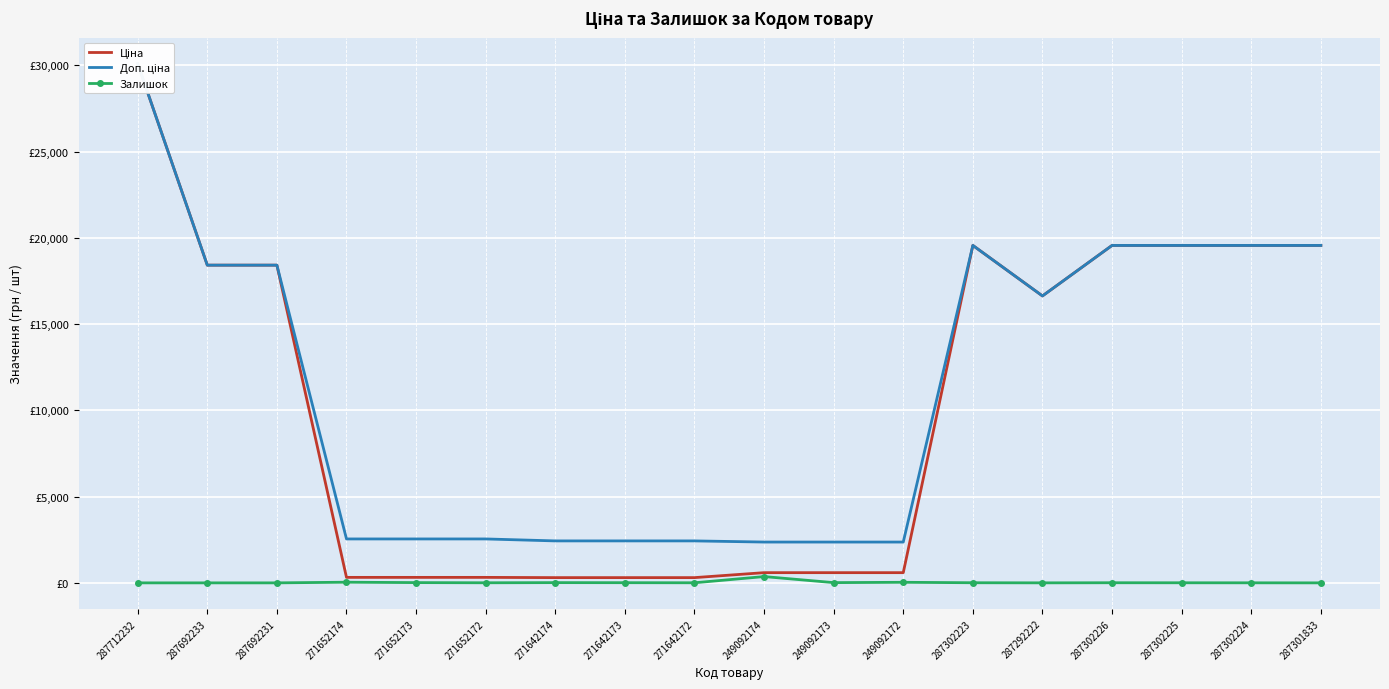

True or false: Залишок and Доп. ціна intersect in this chart.

False